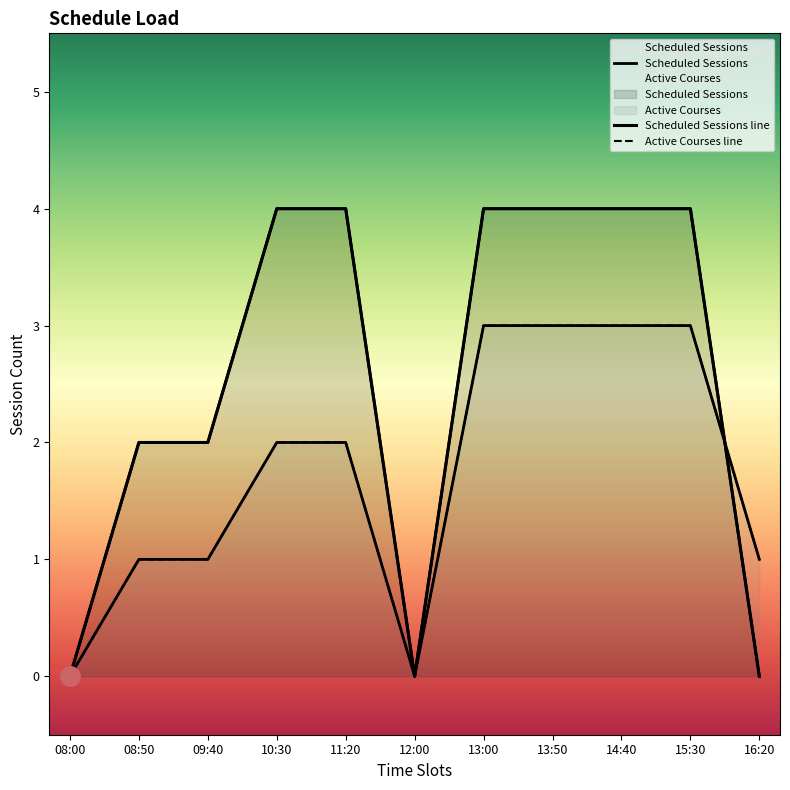

How many values in the Scheduled Sessions series are below 4?

5